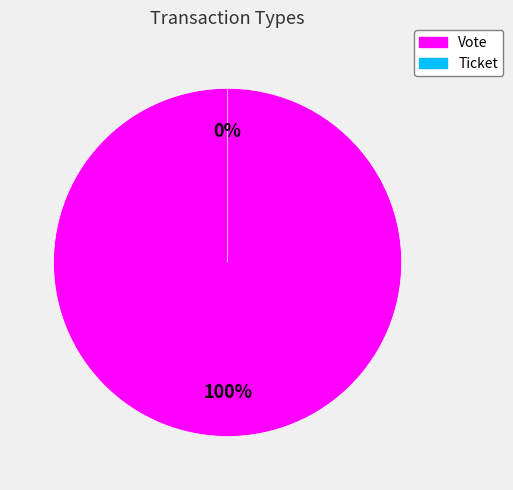

Rank the categories by value from highest to lowest.

Vote, Ticket